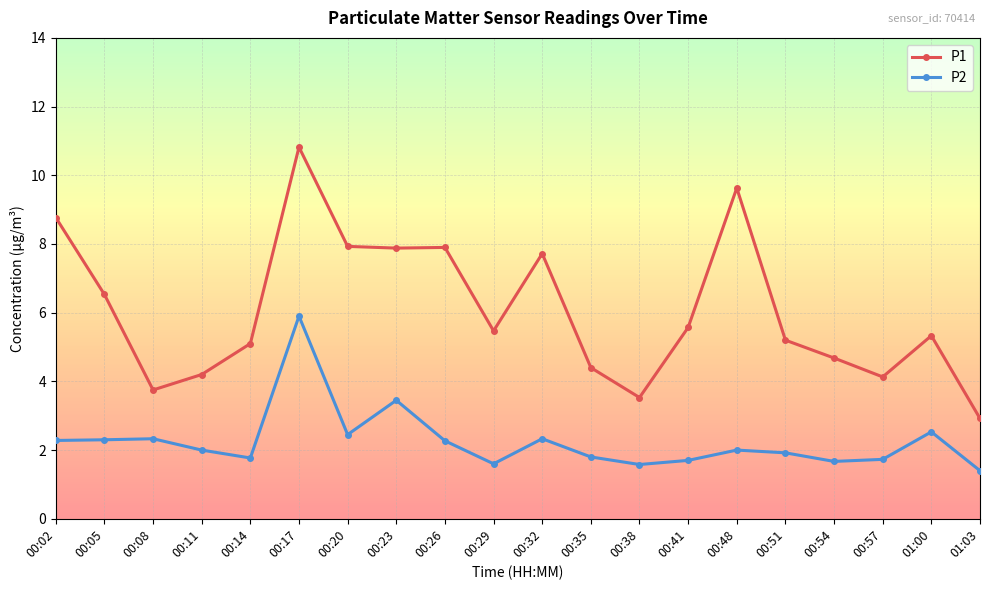

At how many categories does at least one series exceed 9?

2